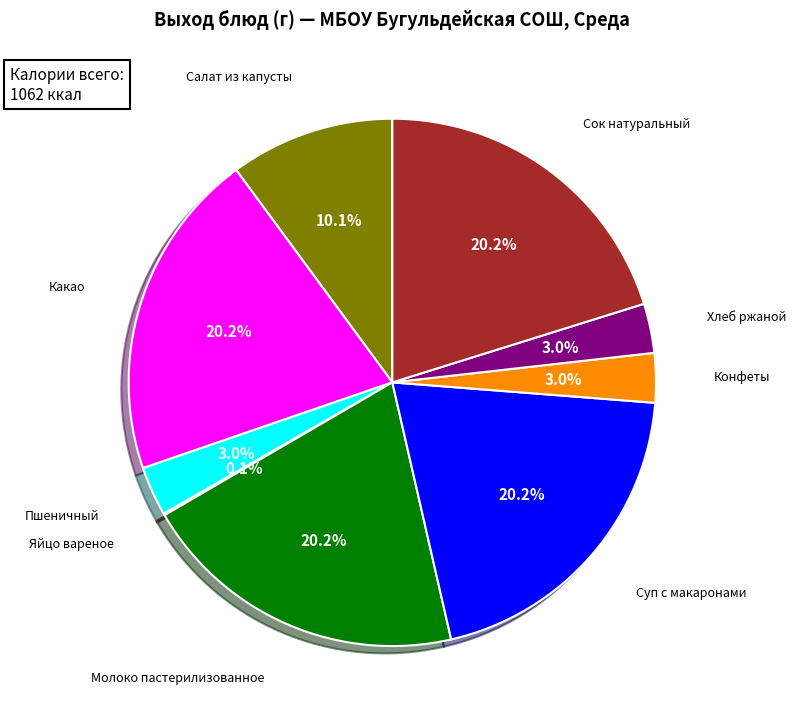

Does any single category account for the majority?

No